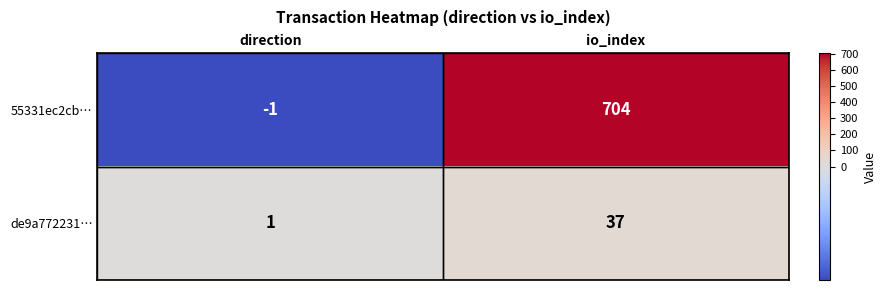

Which series has the largest total across all categories?

55331ec2cb…